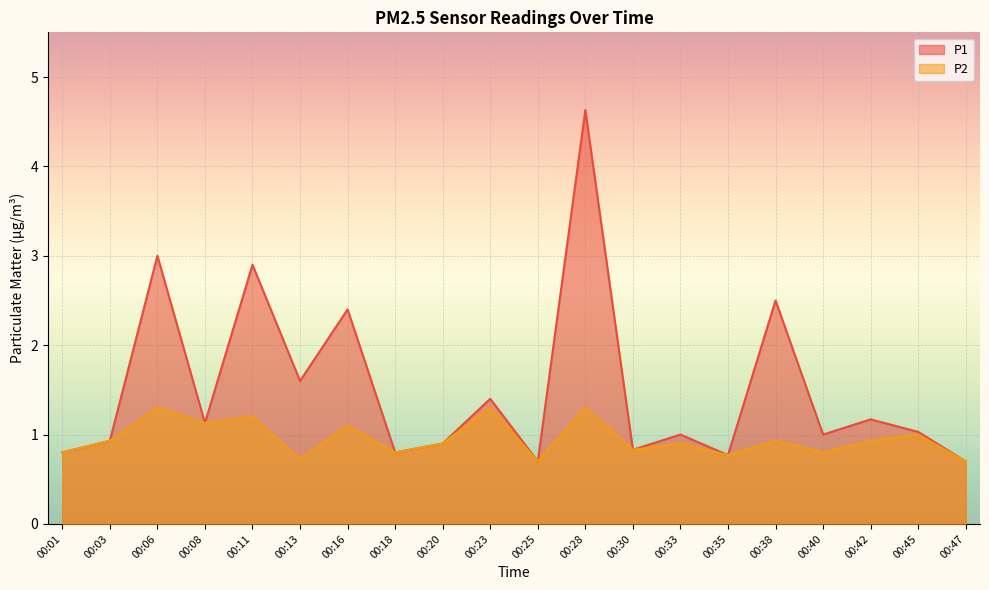

Reading left to right, transcribe all the data shown in this chart.

P1: 0.8	0.9	3.0	1.1	2.9	1.6	2.4	0.8	0.9	1.4	0.7	4.6	0.8	1.0	0.8	2.5	1.0	1.2	1.0	0.7
P2: 0.8	0.9	1.3	1.1	1.2	0.7	1.1	0.8	0.9	1.3	0.7	1.3	0.8	0.9	0.8	0.9	0.8	0.9	1.0	0.7